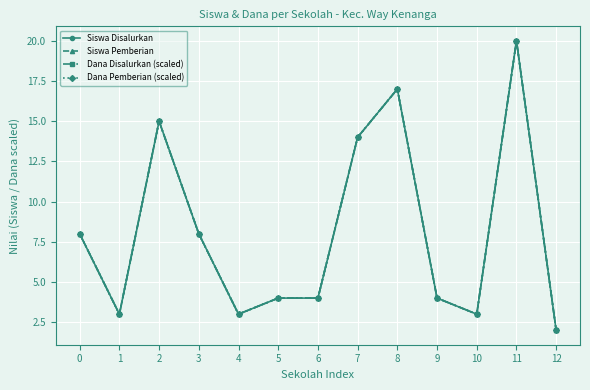

Which category has the lowest value across all series?

12